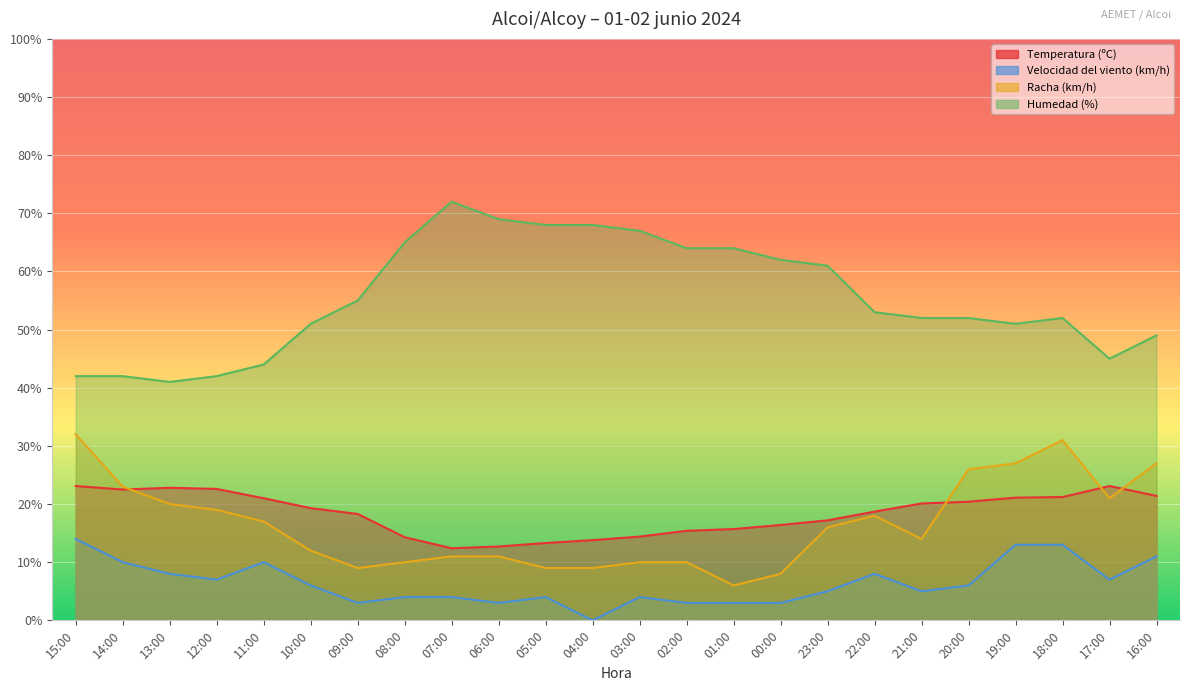

Where is the first local minimum for Humedad (%)?

13:00